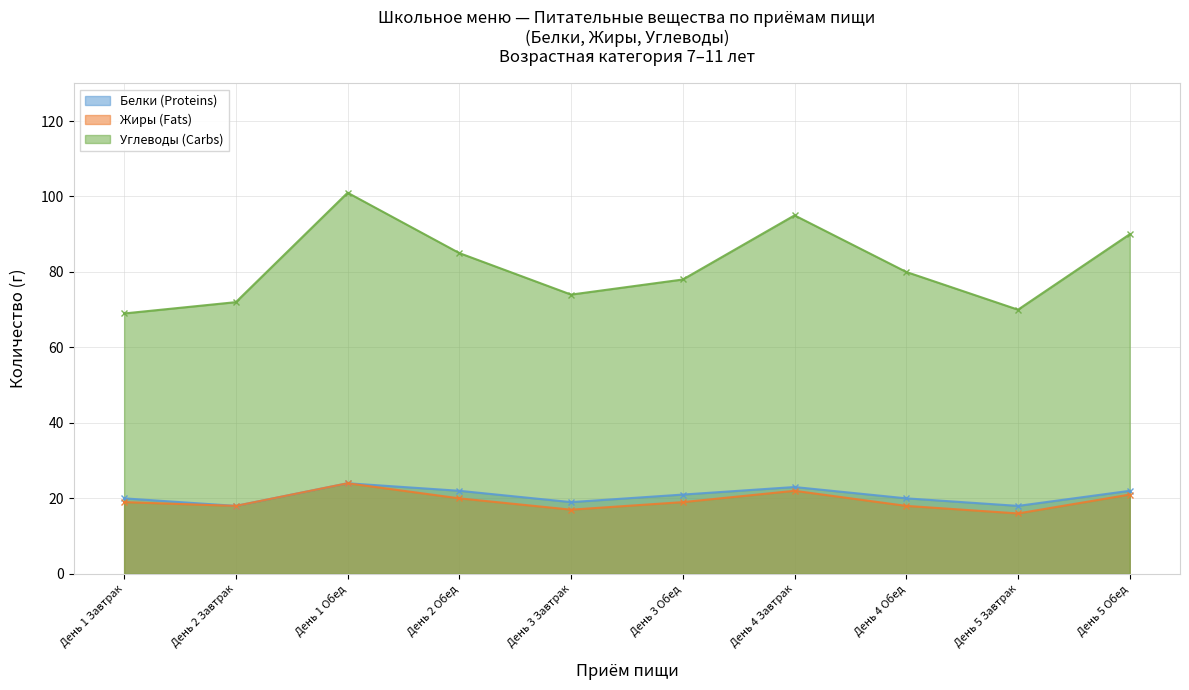

Reading right to left, what are all the values shown in this chart?

Белки (Proteins): 22	18	20	23	21	19	22	24	18	20
Жиры (Fats): 21	16	18	22	19	17	20	24	18	19
Углеводы (Carbs): 90	70	80	95	78	74	85	101	72	69